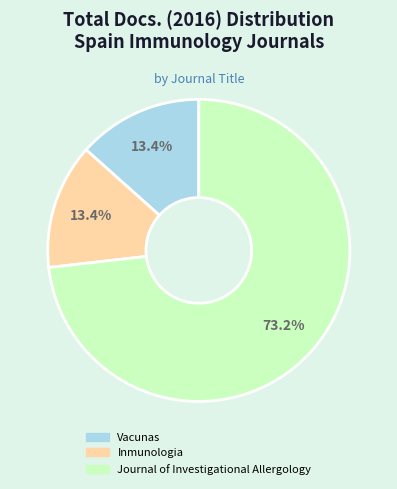

The Inmunologia slice represents 4% of the pie. True or false?

False